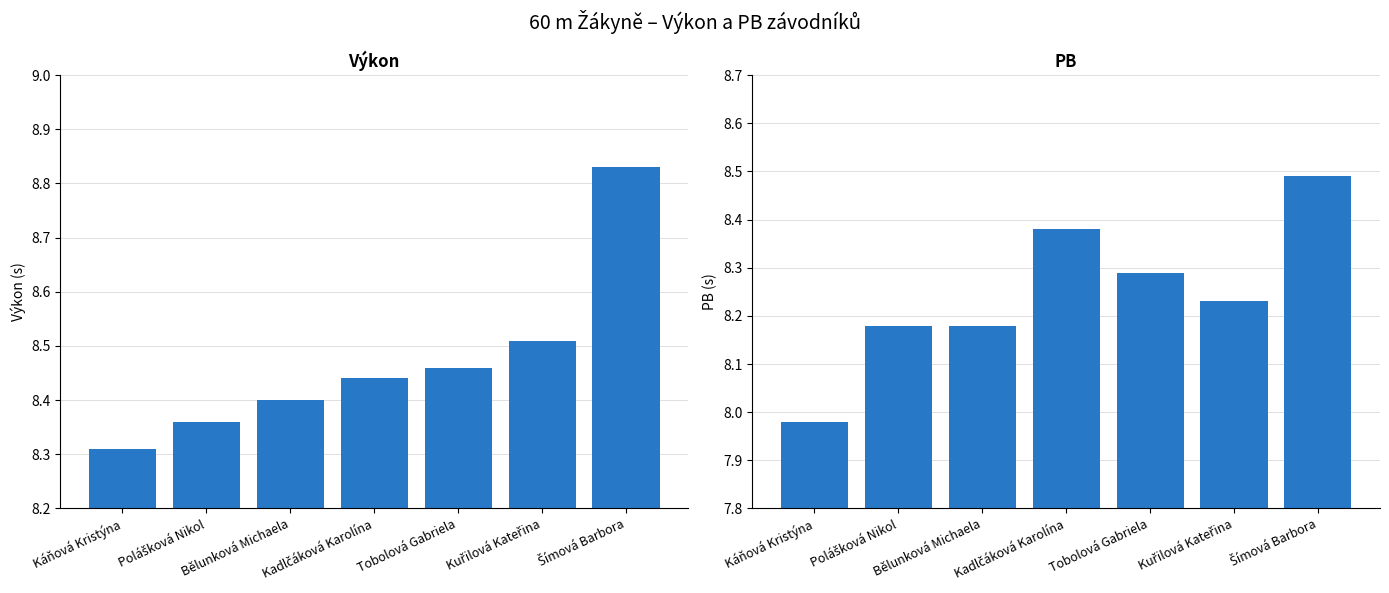

What is the value of the Výkon bar at the 4th from the left?

8.4